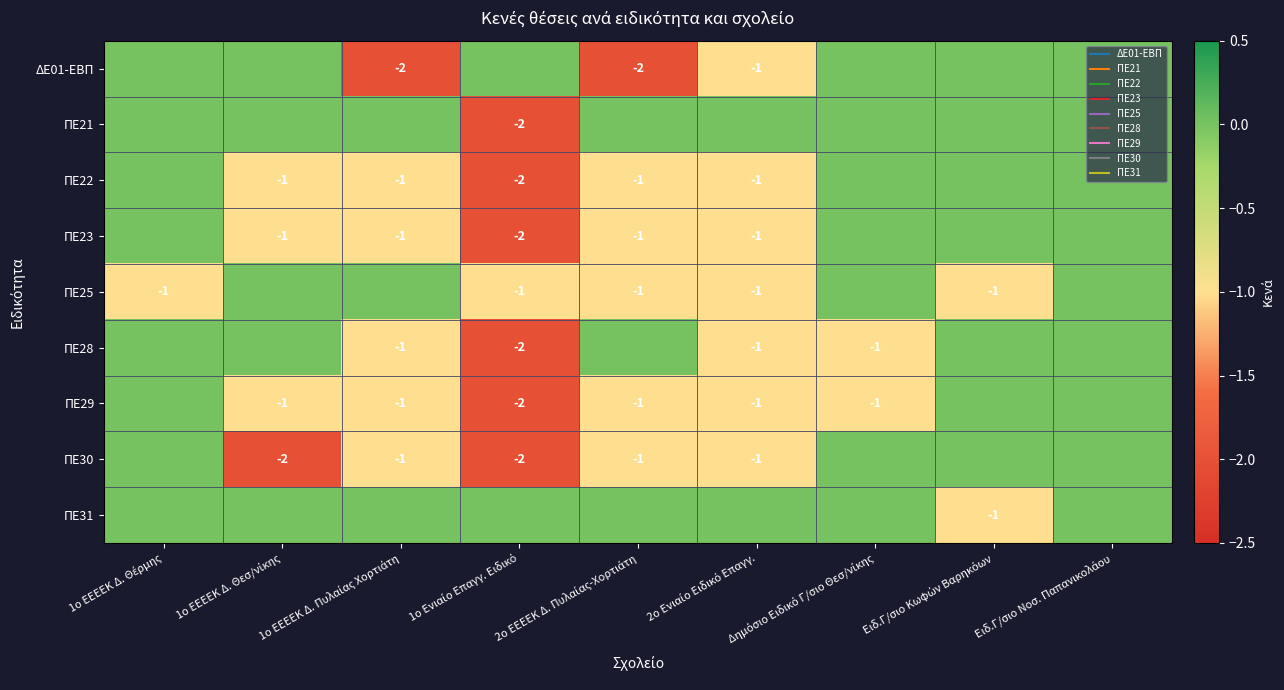

Rank the categories by ΠΕ23 value from highest to lowest.

1ο ΕΕΕΕΚ Δ. Θέρμης, Δημόσιο Ειδικό Γ/σιο Θεσ/νίκης, Ειδ.Γ/σιο Κωφών Βαρηκόων, Ειδ.Γ/σιο Νοσ. Παπανικολάου, 1ο ΕΕΕΕΚ Δ. Θεσ/νίκης, 1ο ΕΕΕΕΚ Δ. Πυλαίας Χορτιάτη, 2ο ΕΕΕΕΚ Δ. Πυλαίας-Χορτιάτη, 2ο Ενιαίο Ειδικό Επαγγ., 1ο Ενιαίο Επαγγ. Ειδικό